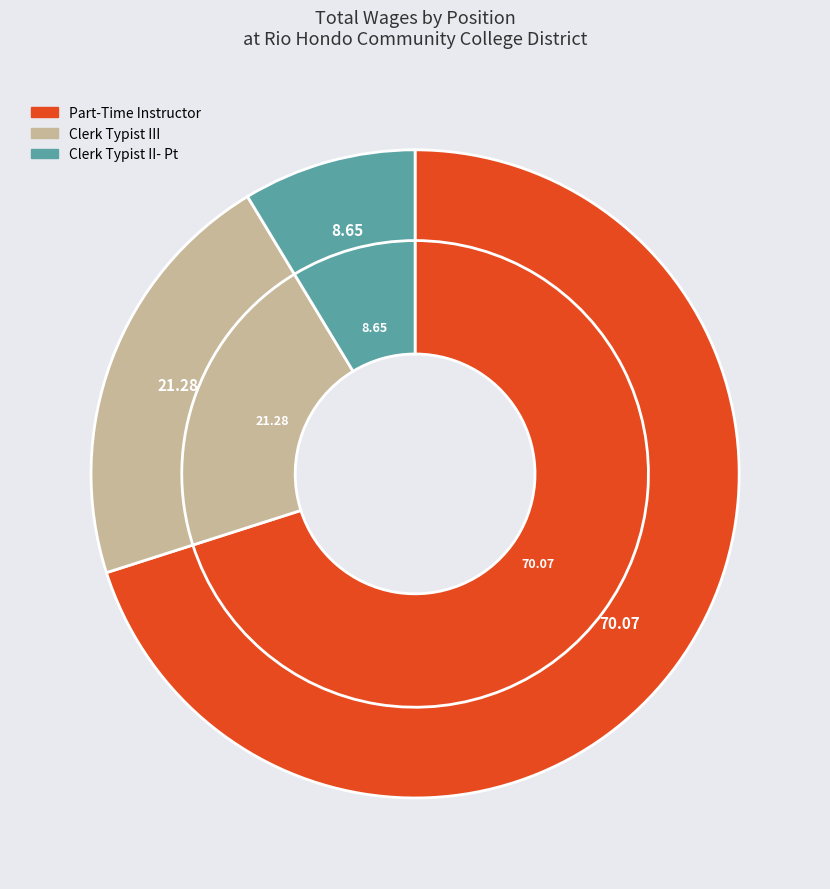

Which category has the biggest portion of the pie?

Part-Time Instructor